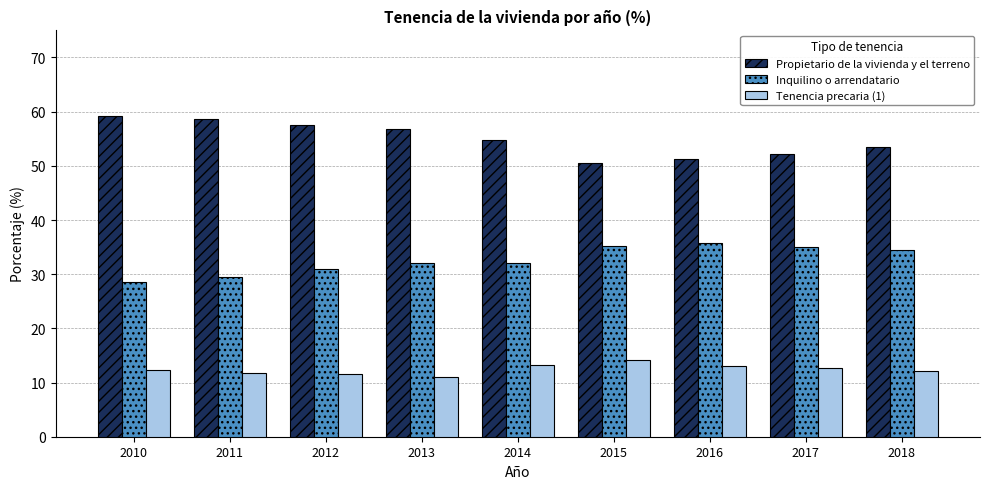

What is the sum of all Propietario de la vivienda y el terreno values?

494.4